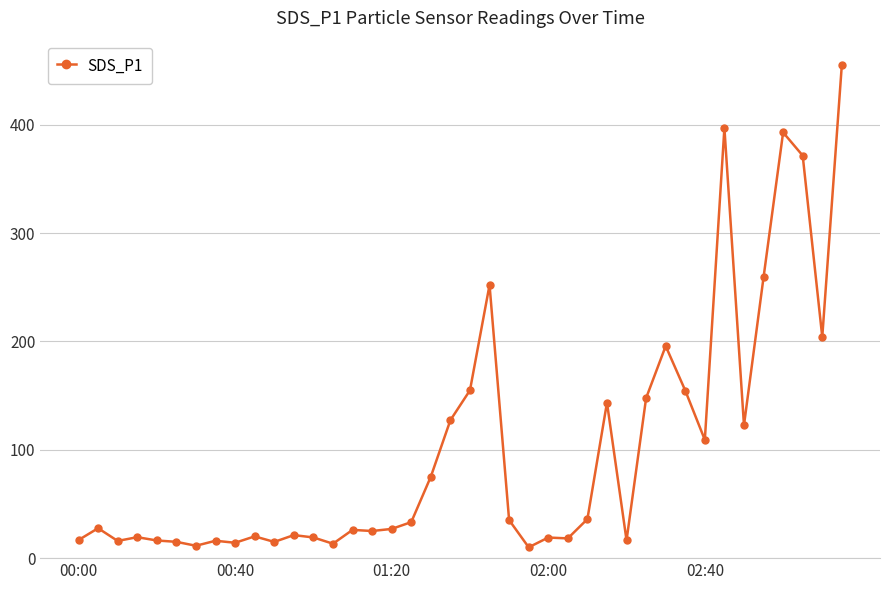

What is the difference between the second highest and minimum values?

387.2